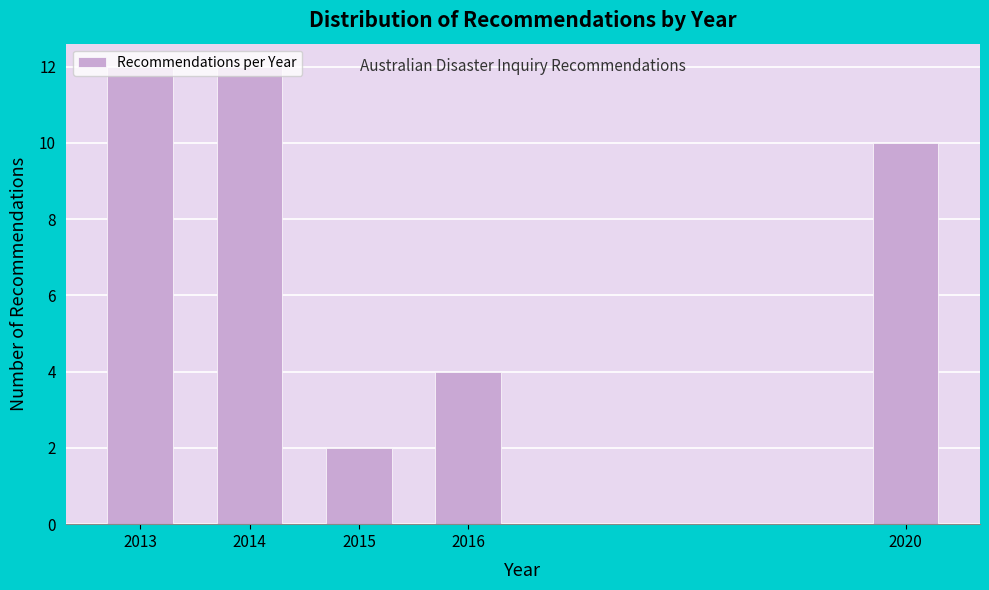

True or false: the data shows 6 at 2020.

False